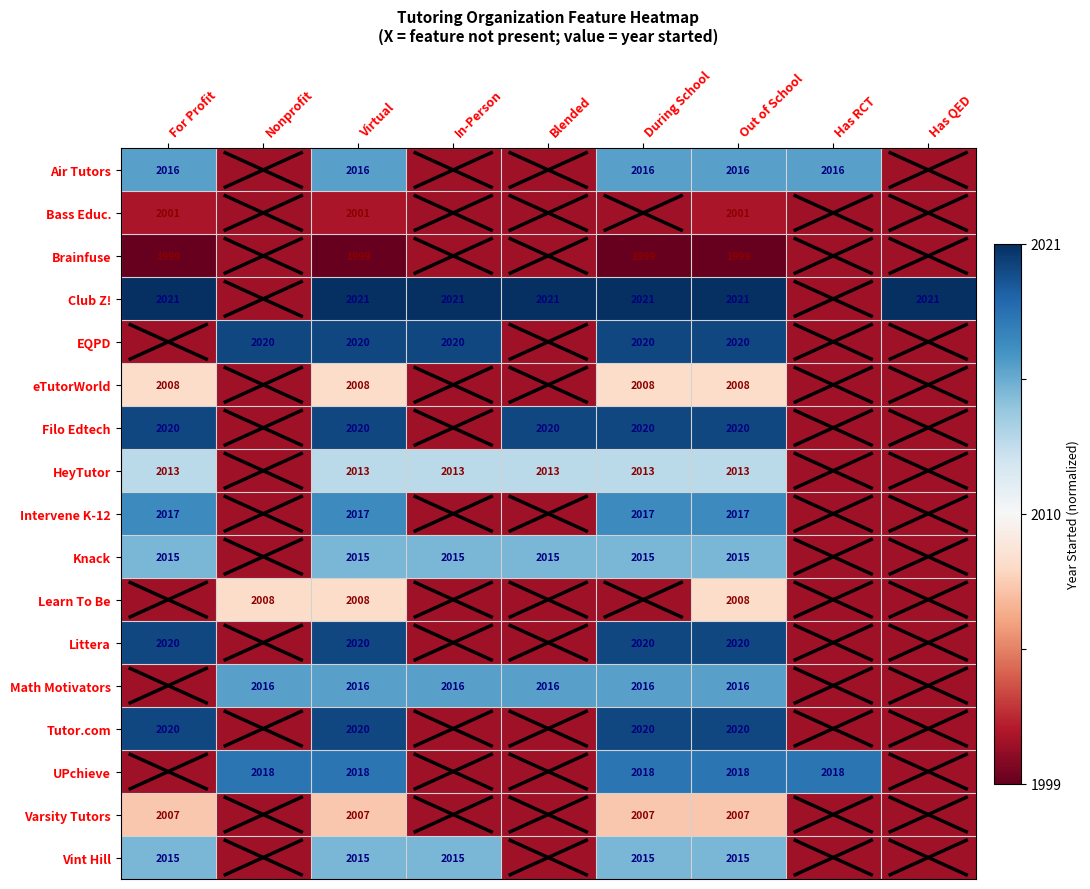

What is the sum of all Intervene K-12 values?

8068